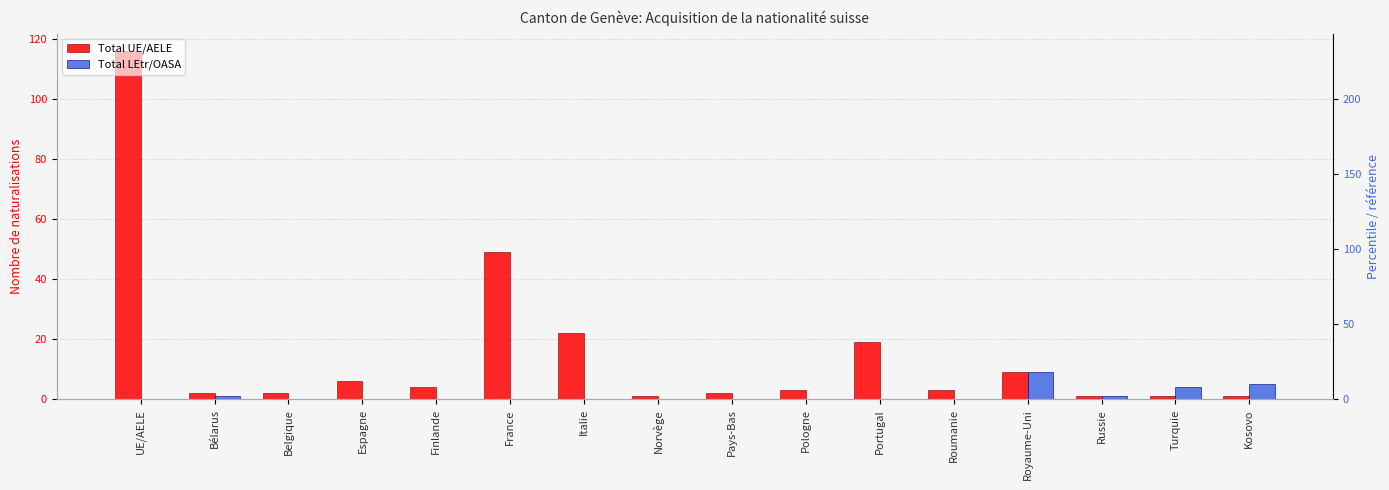

Which series has the largest range (max minus min)?

Total UE/AELE